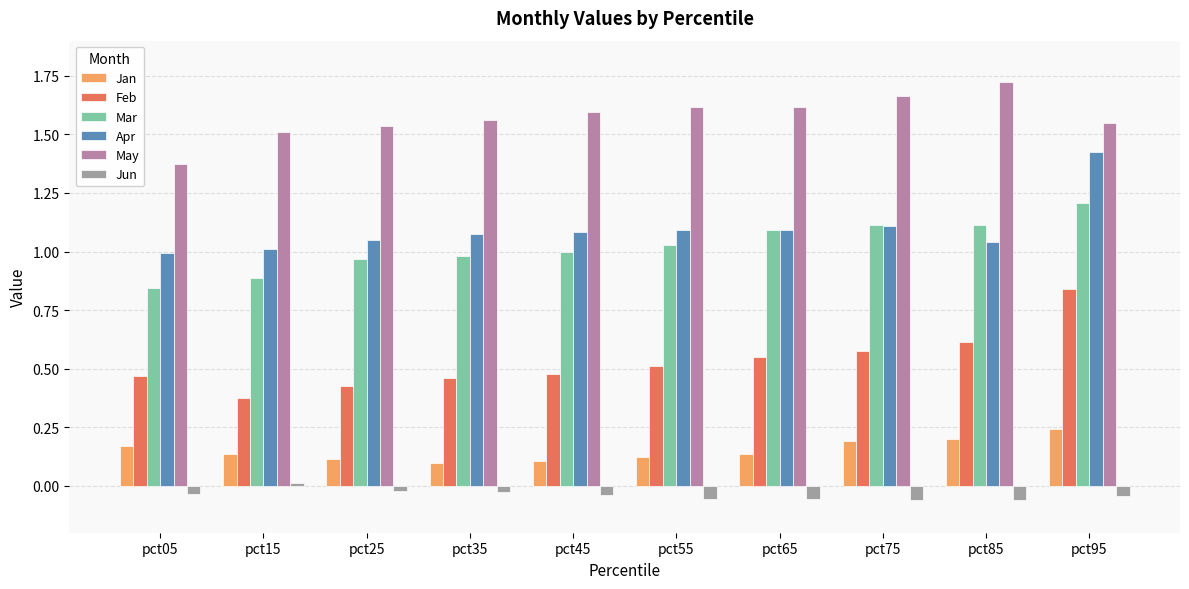

What is the smallest value displayed?

-0.1